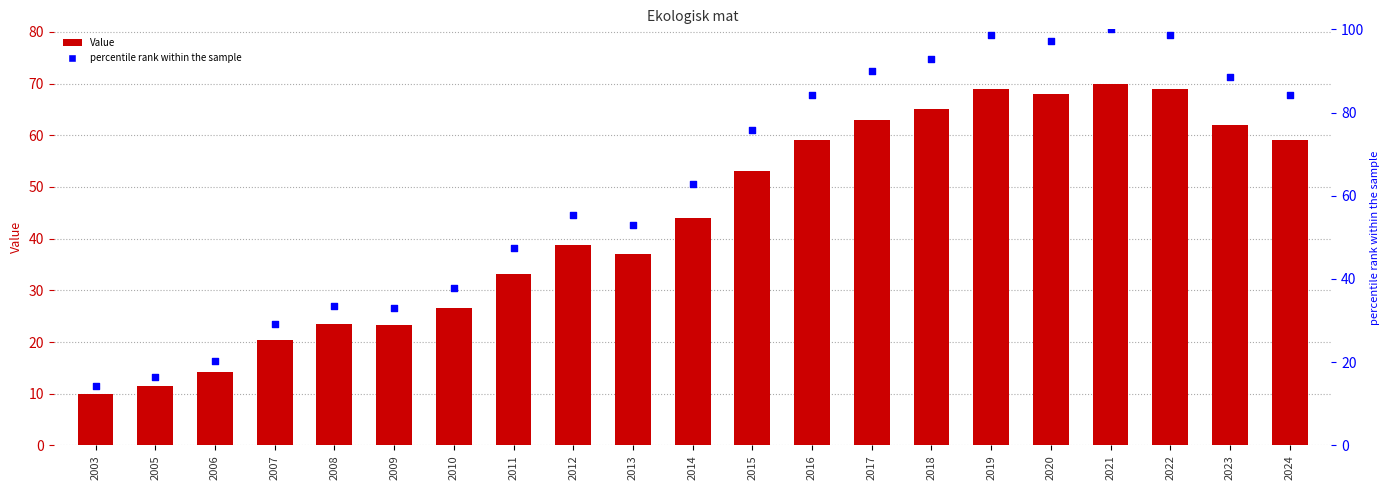

Which series contains the highest Y value?

percentile rank within the sample